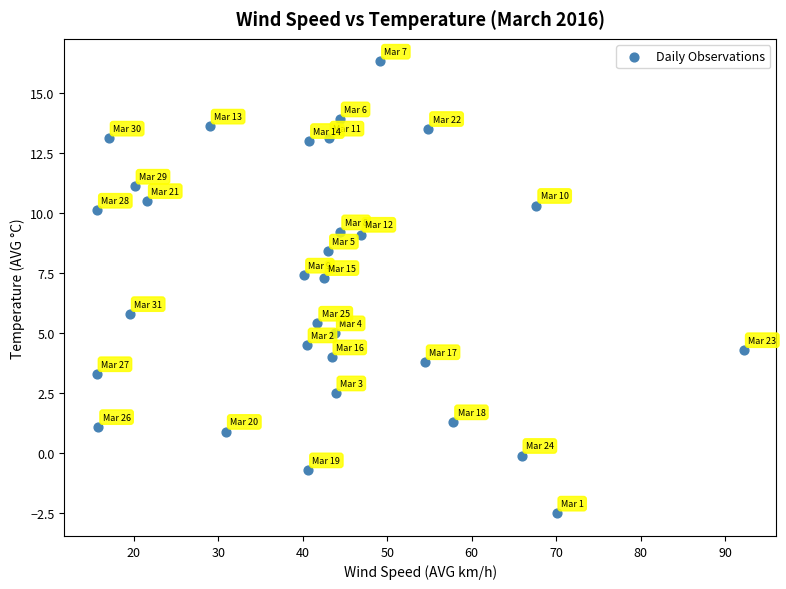

What is the range of X values (max minus min)?

76.6